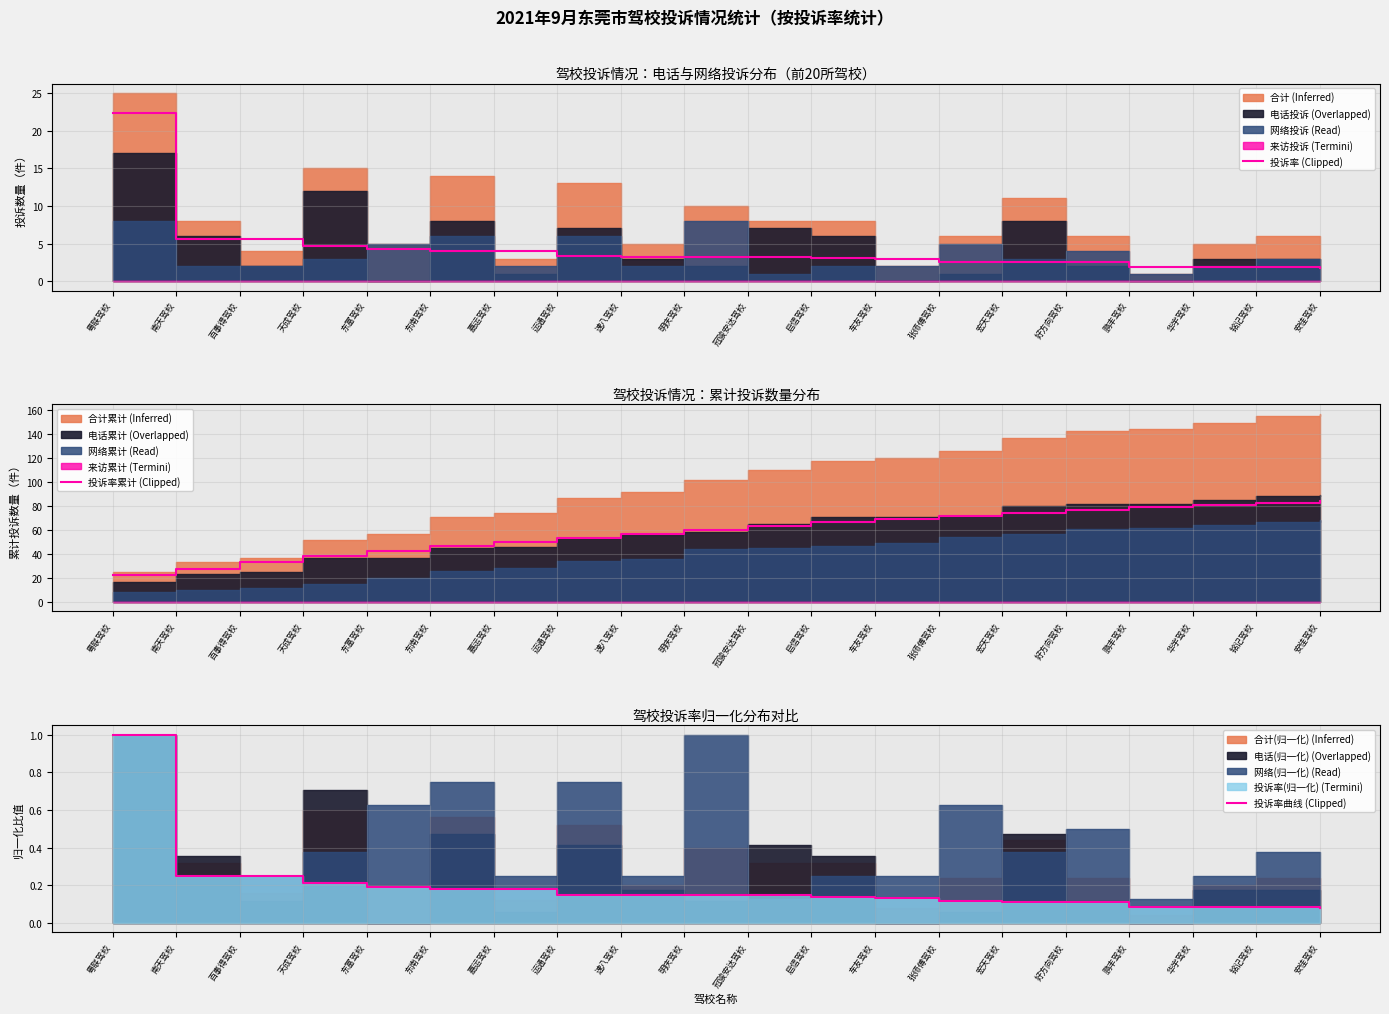

How many data points does each series have?

20